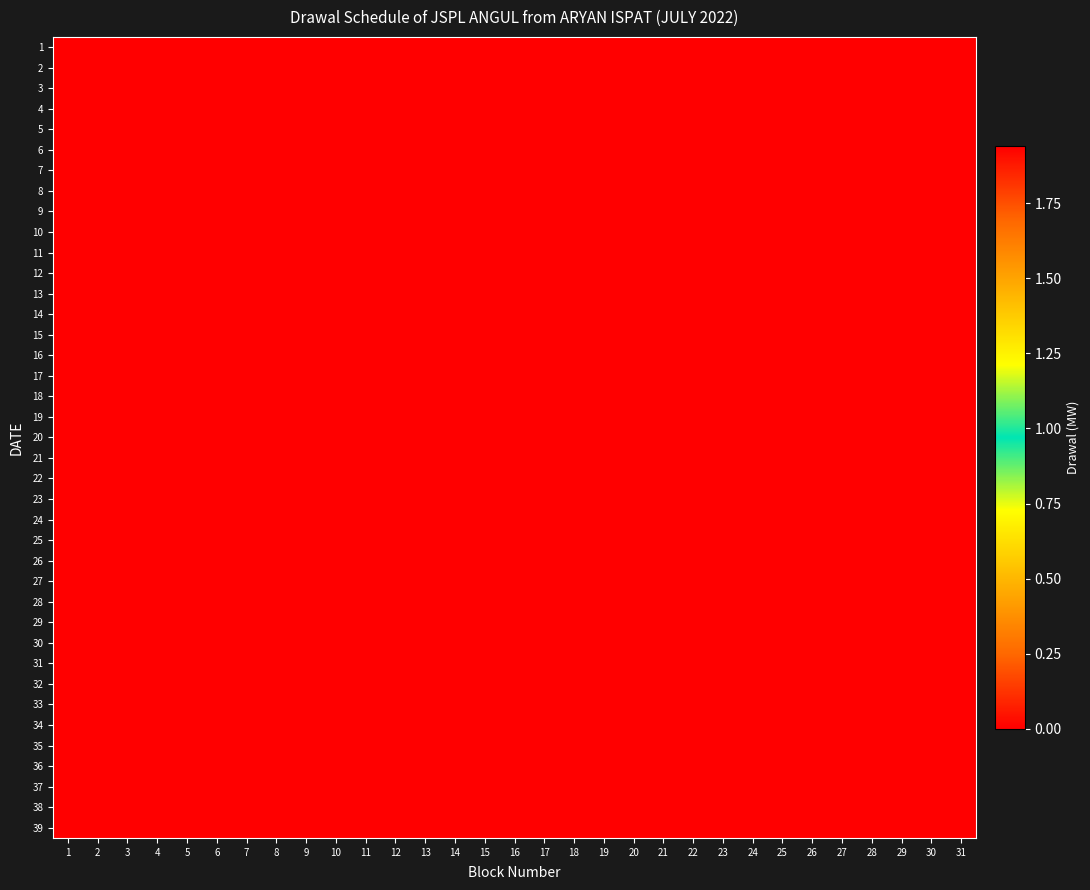

At how many categories does at least one series exceed 1?

1